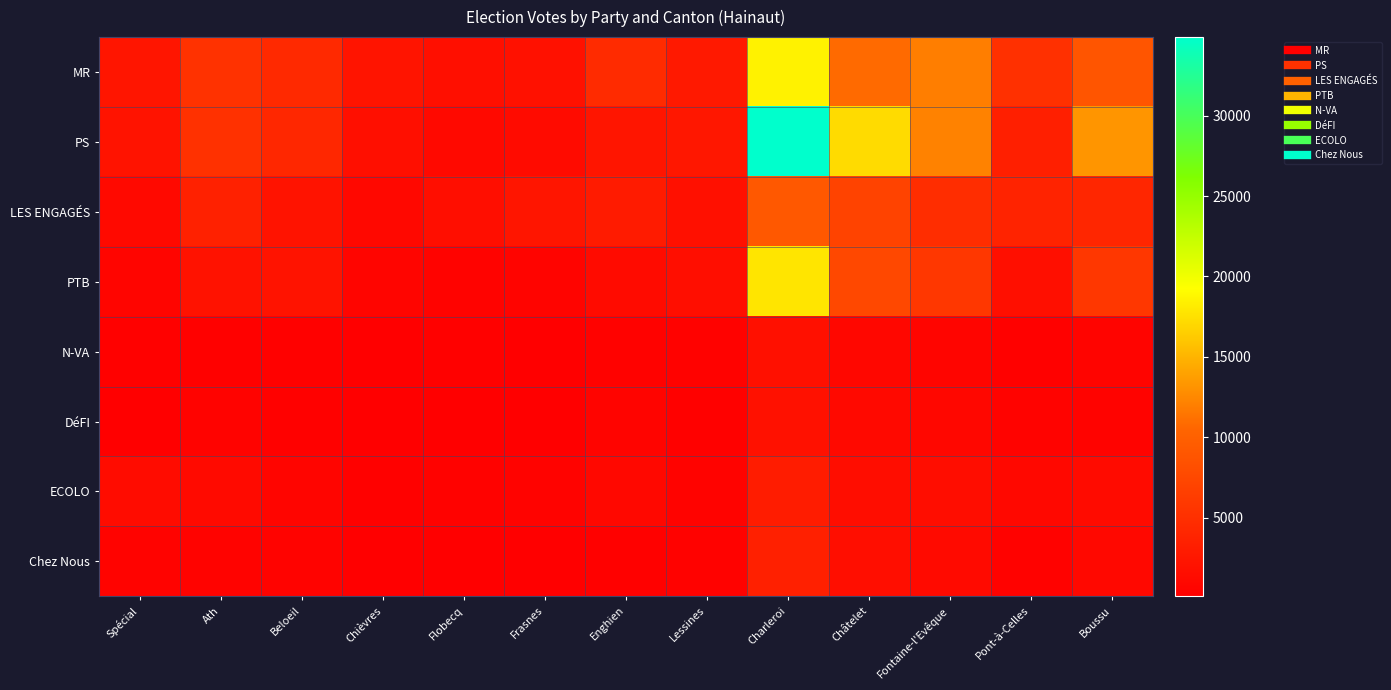

At which category is the sum across all series the highest?

Charleroi